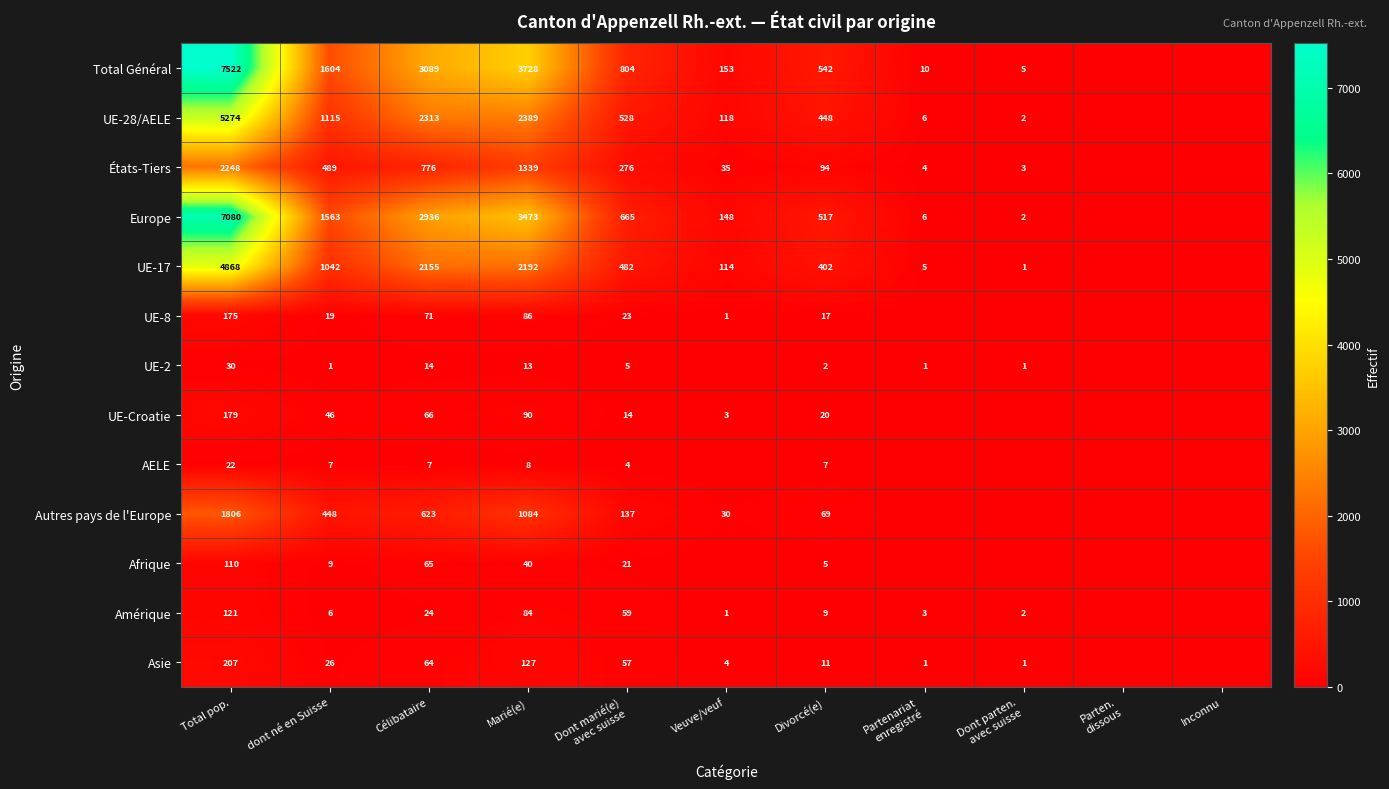

Rank the series at Total pop. from lowest to highest value.

AELE, UE-2, Afrique, Amérique, UE-8, UE-Croatie, Asie, Autres pays de l'Europe, États-Tiers, UE-17, UE-28/AELE, Europe, Total Général